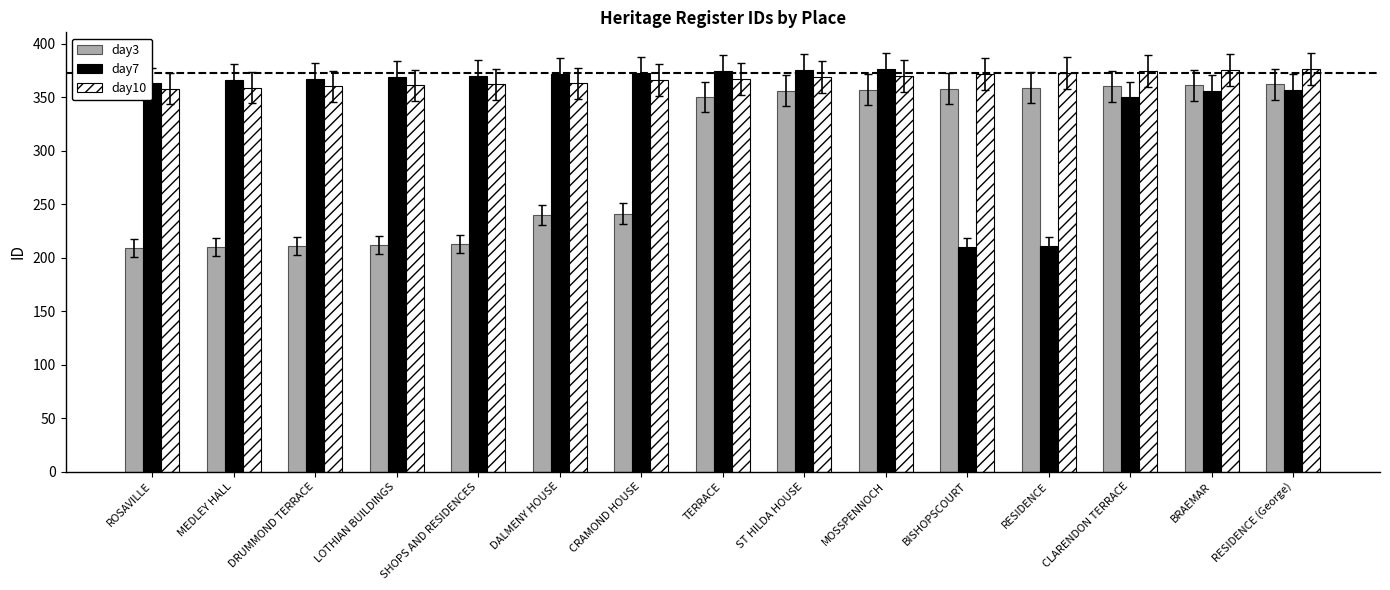

What is the difference between the maximum and minimum values in the day7 series?

166